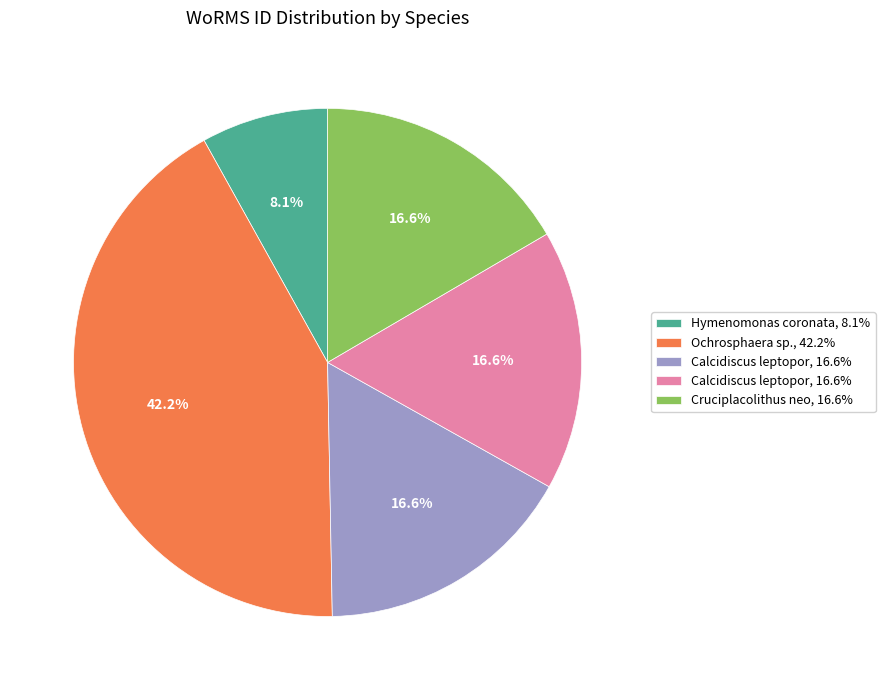

Is there a majority slice in this chart?

No